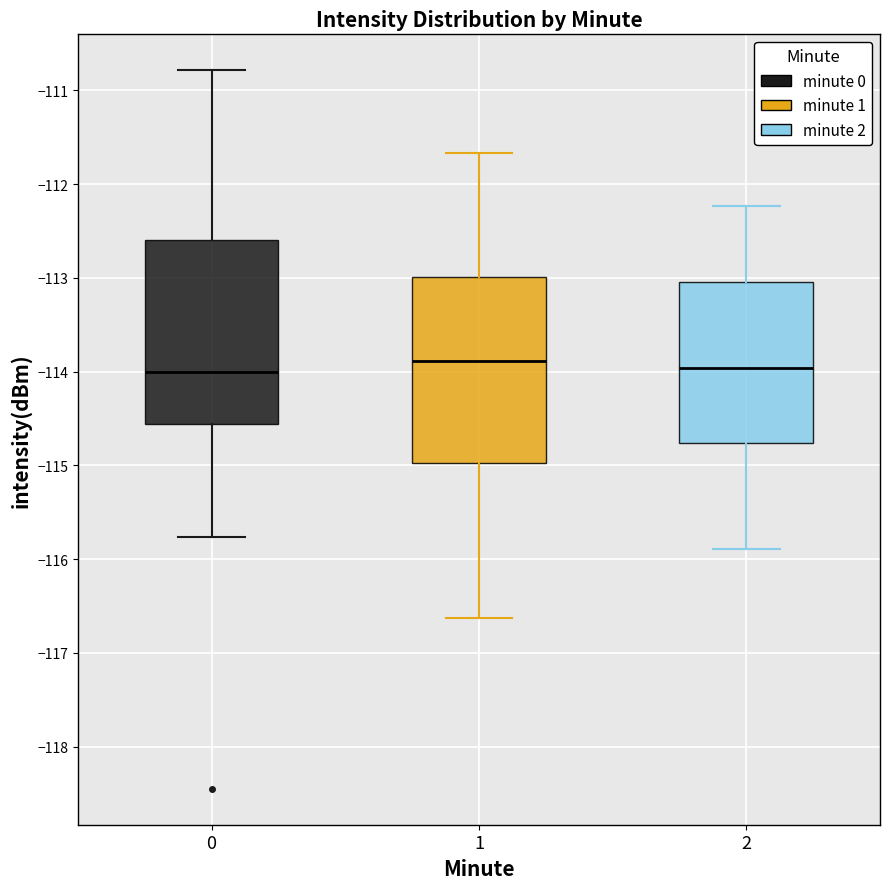

Where is the lower edge of the box at x = 0 on the y-axis? The values are not printed on the chart, so give them approximately, as read against the axis.

-114.6